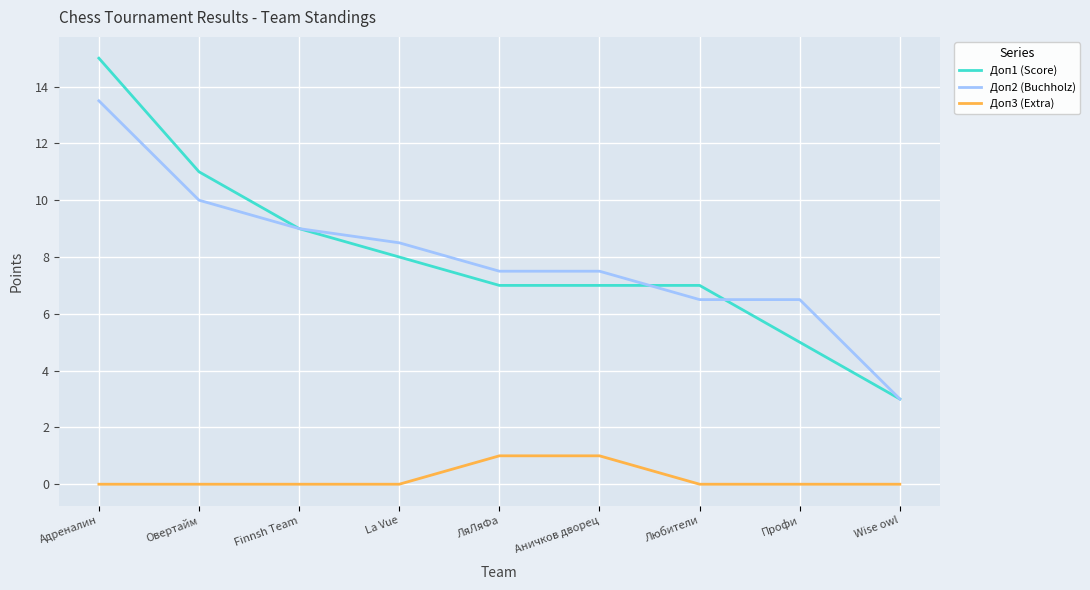

Which series has the largest range (max minus min)?

Доп1 (Score)